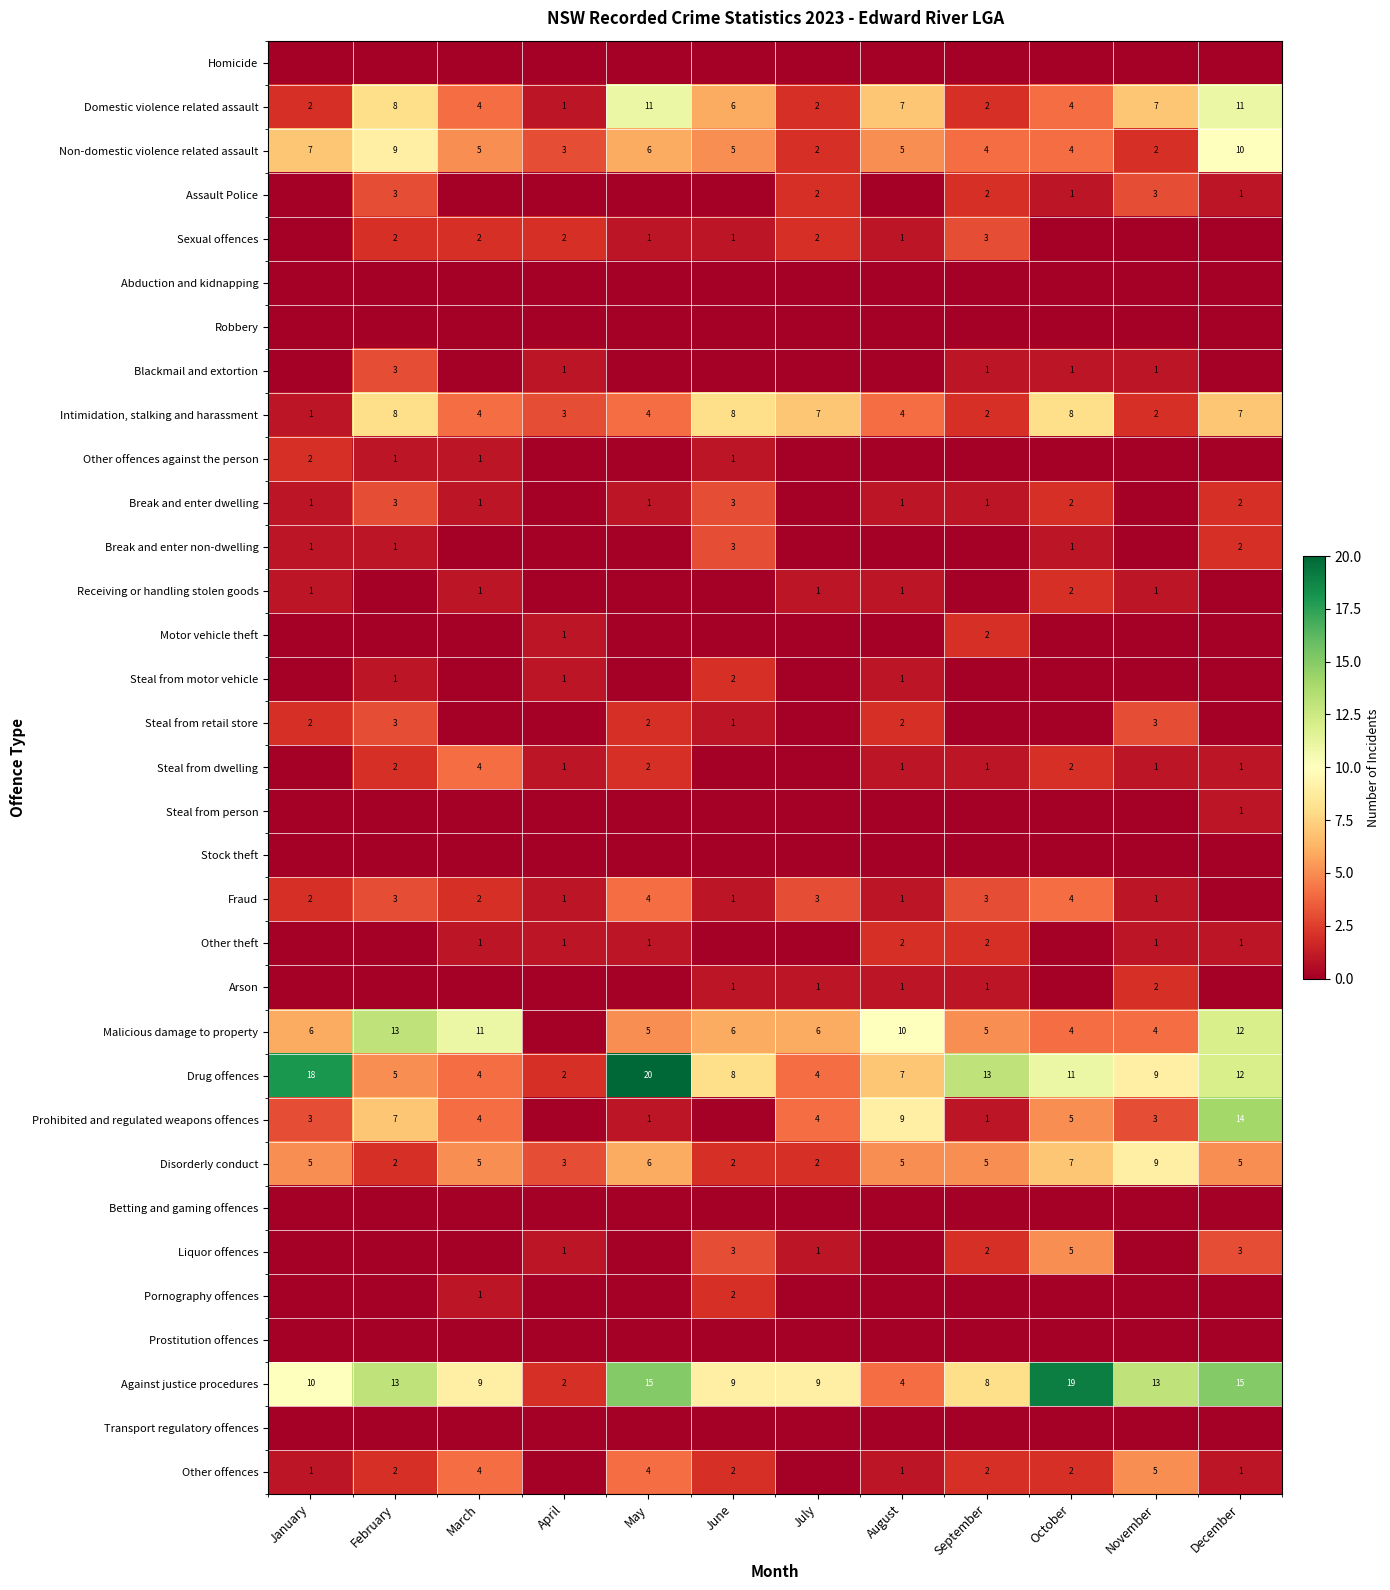

The value of Liquor offences at September is 4. True or false?

False